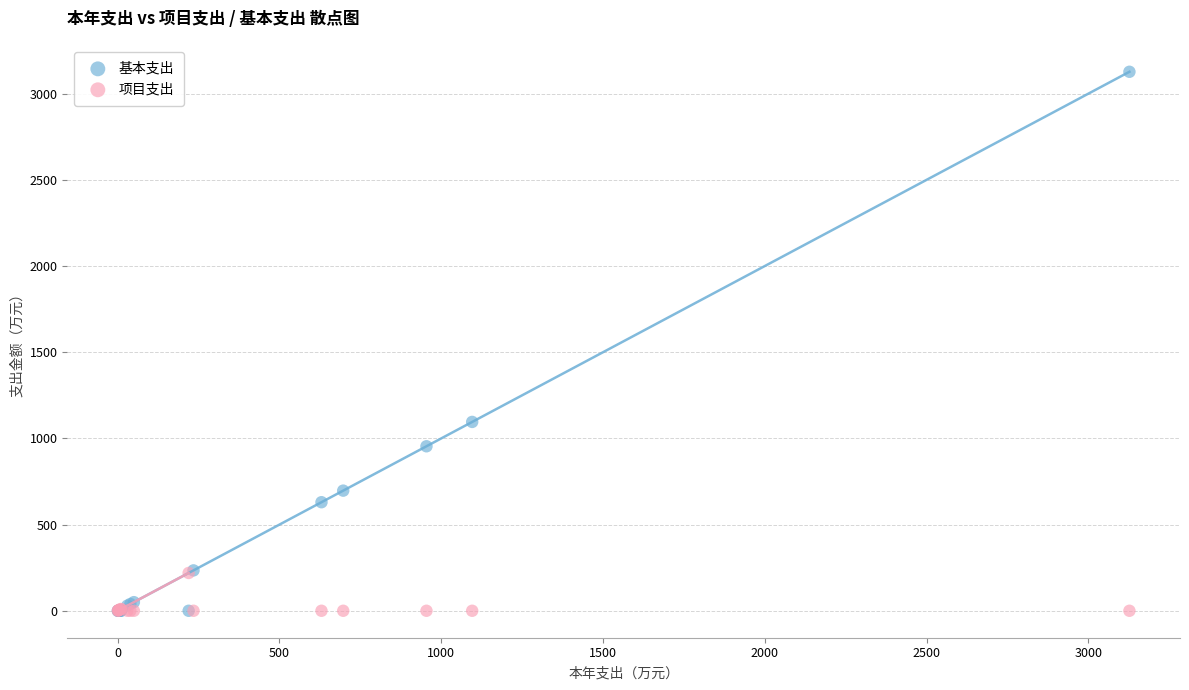

Which series contains the highest Y value?

基本支出